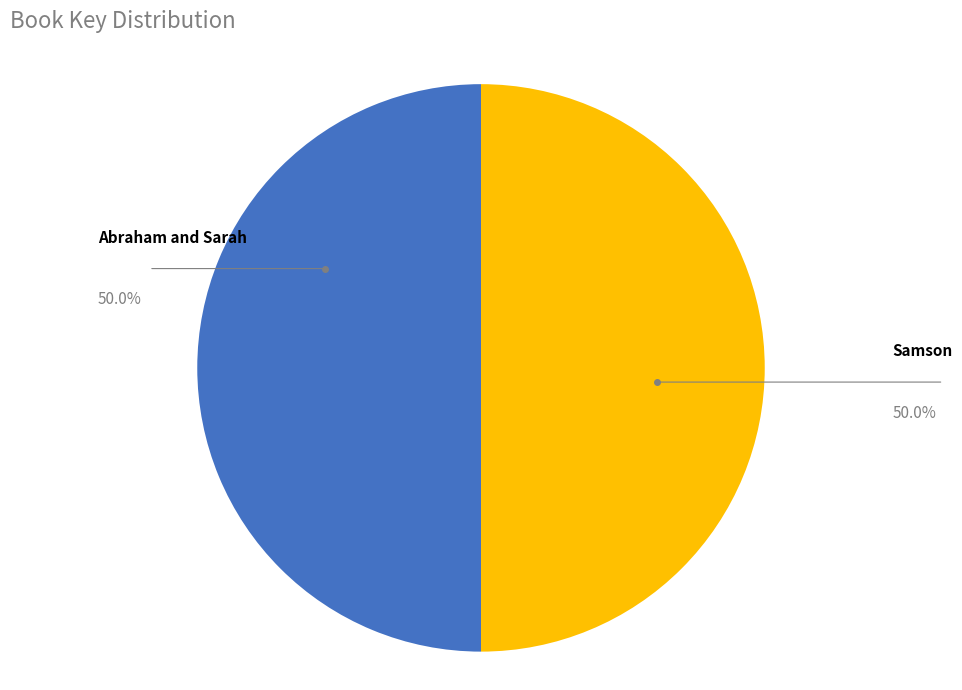

Approximately how many times larger is the value at Abraham and Sarah compared to Samson?

1.0